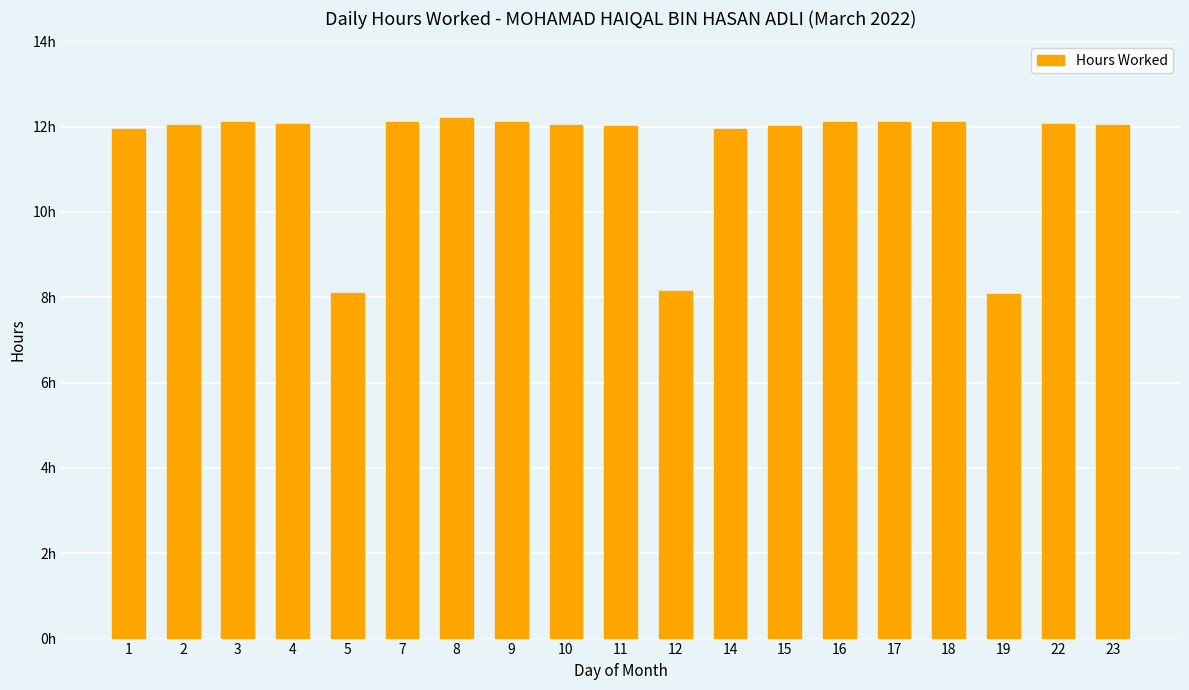

Does the chart contain any negative values?

No